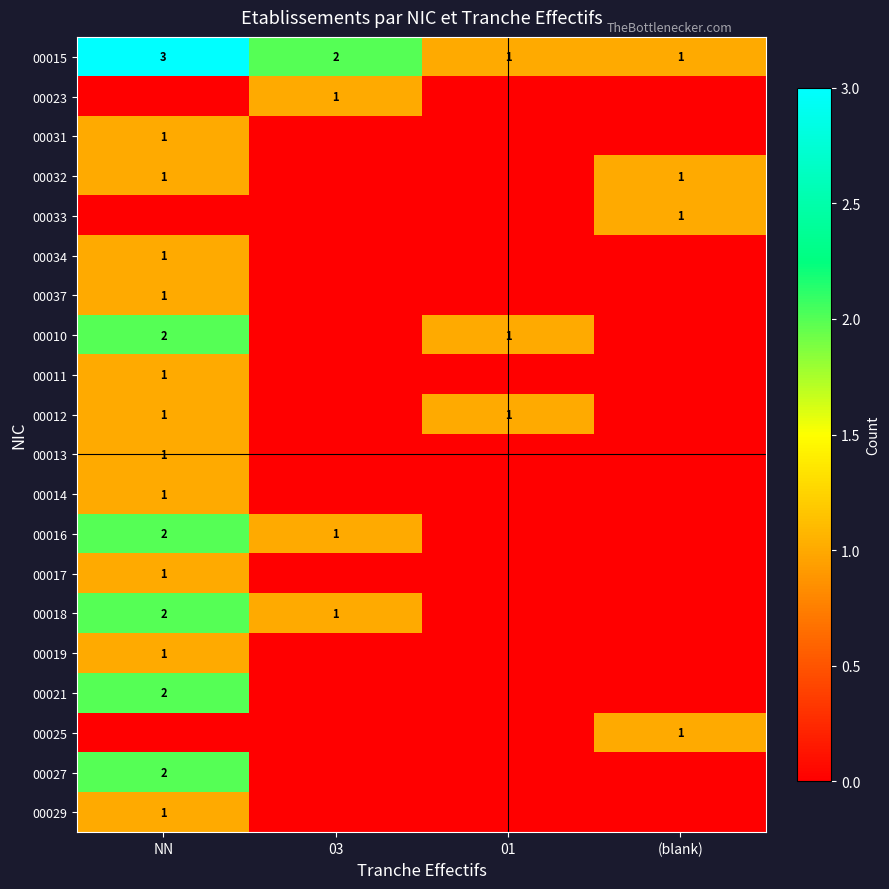

Which series has the largest total across all categories?

00015